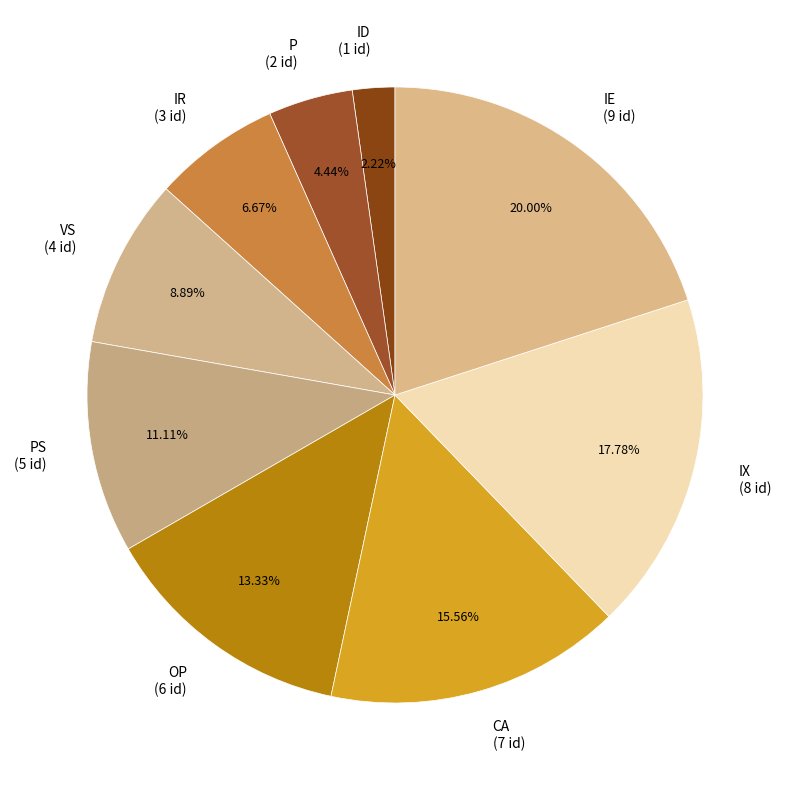

Which has a higher value, OP (6 id) or PS (5 id)?

OP (6 id)